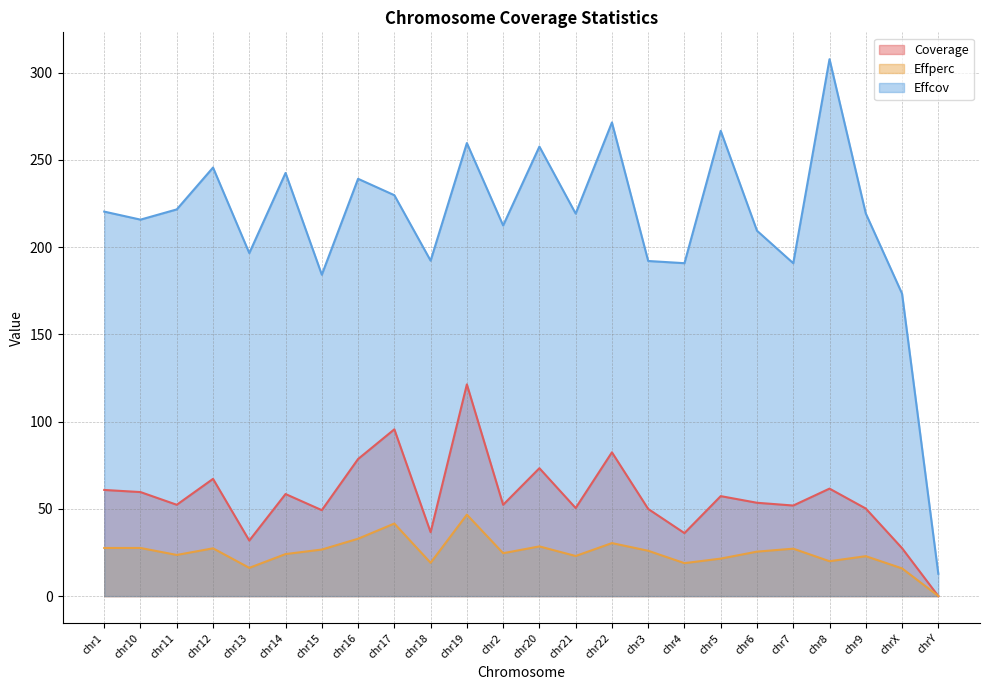

Which has a higher value, chr4 or chr7?

chr7